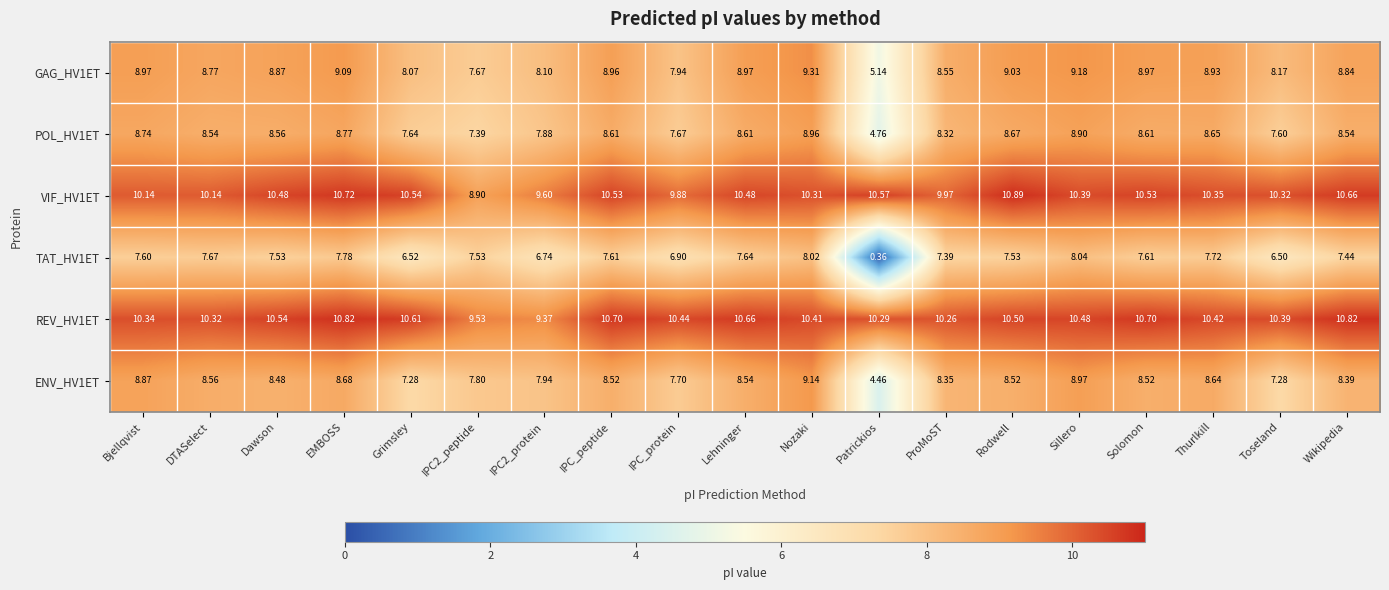

What is the total value across all series at Nozaki?

56.2